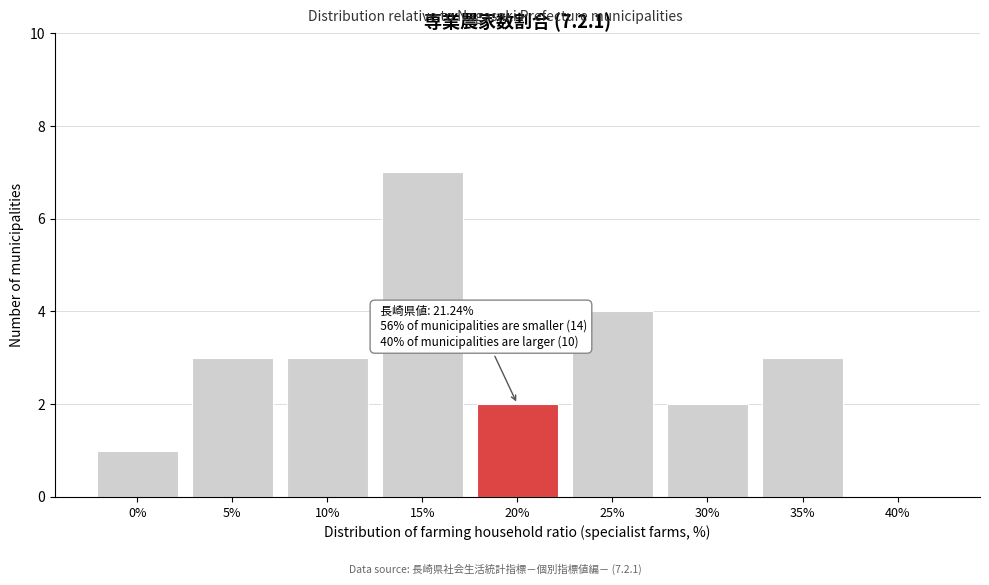

Reading right to left, what are all the values shown in this chart?

40%=0	35%=3	30%=2	25%=4	20%=2	15%=7	10%=3	5%=3	0%=1